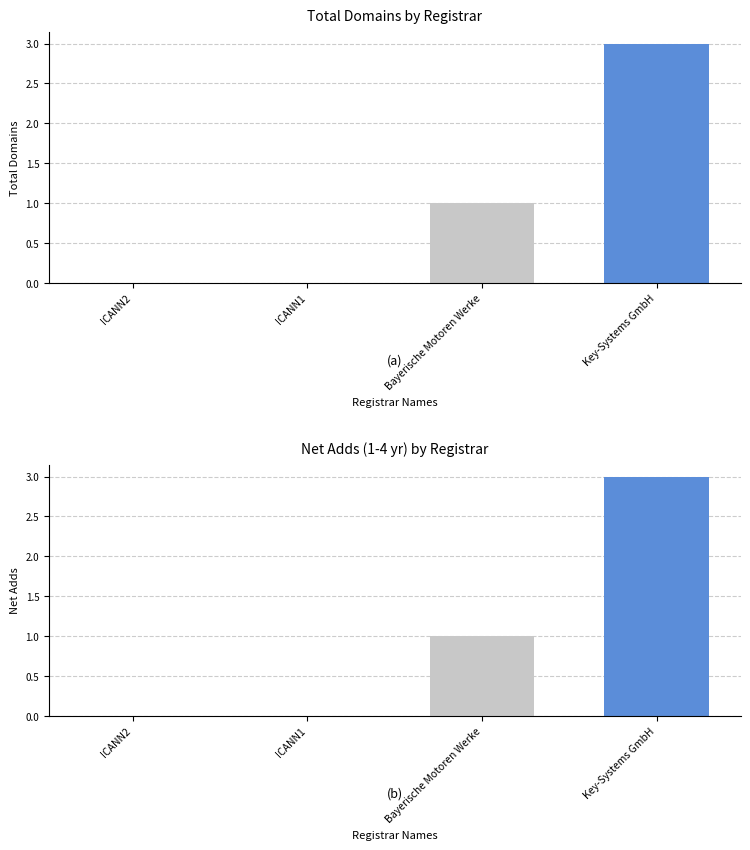

What is the change in value from ICANN1 to Key-Systems GmbH?

+3